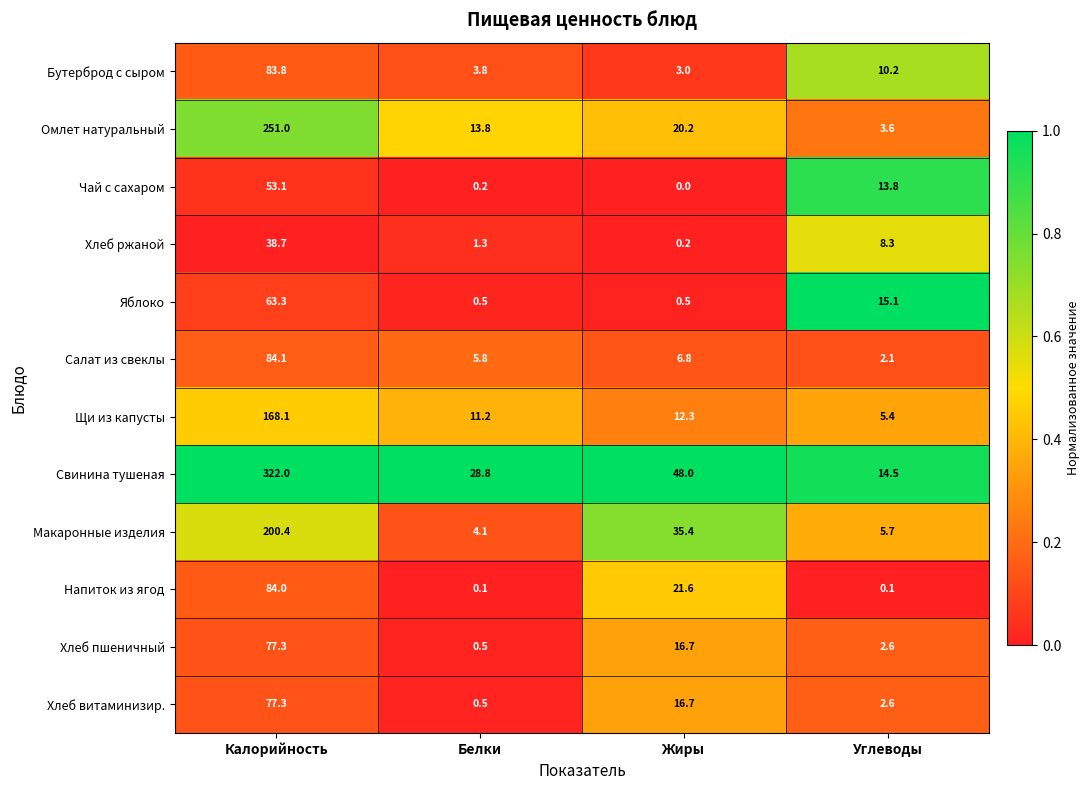

Rank the categories by Свинина тушеная value from lowest to highest.

Углеводы, Белки, Жиры, Калорийность